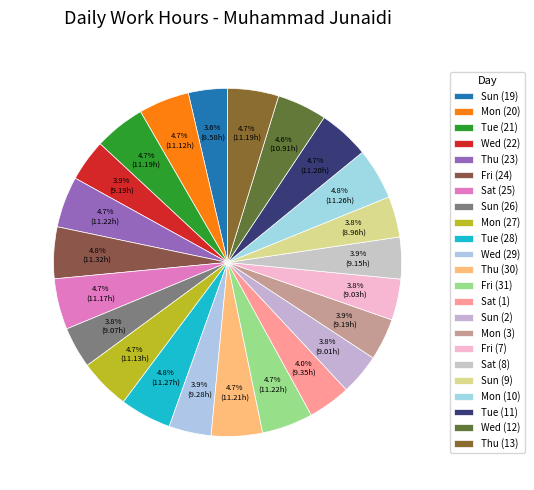

What percentage is the Sat (25) slice, to the nearest percent?

5%